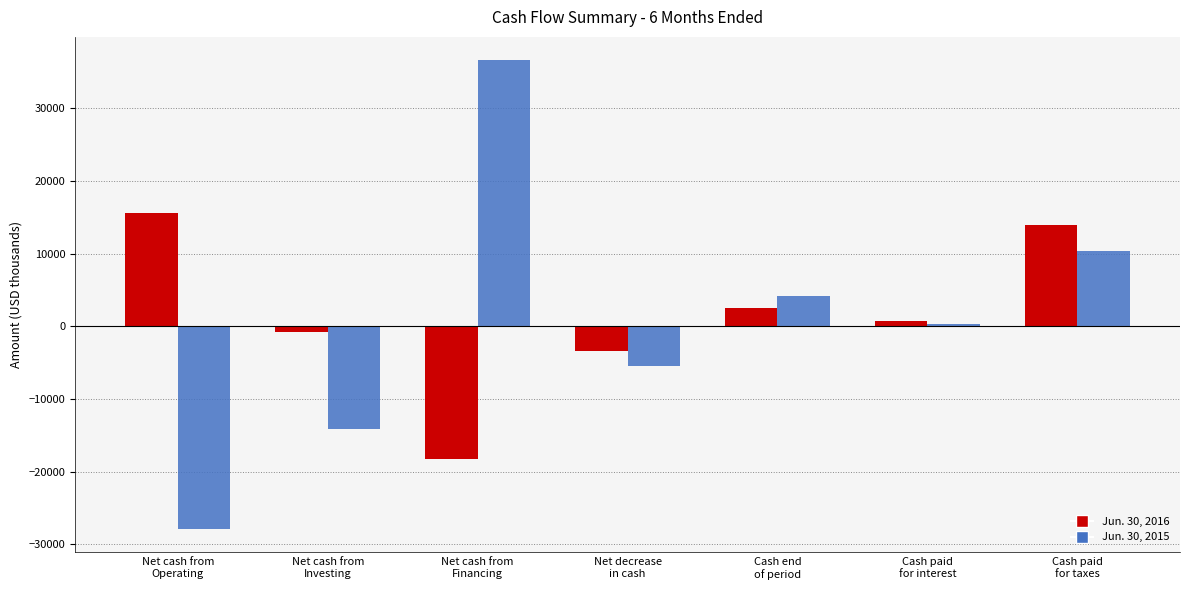

Between Net cash from
Financing and Cash end
of period, which series saw the biggest shift?

Jun. 30, 2015